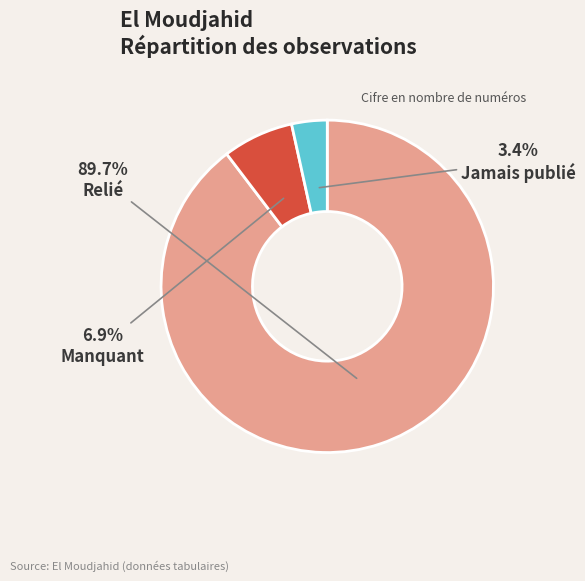

How much of the chart is everything except Manquant?

93.1%